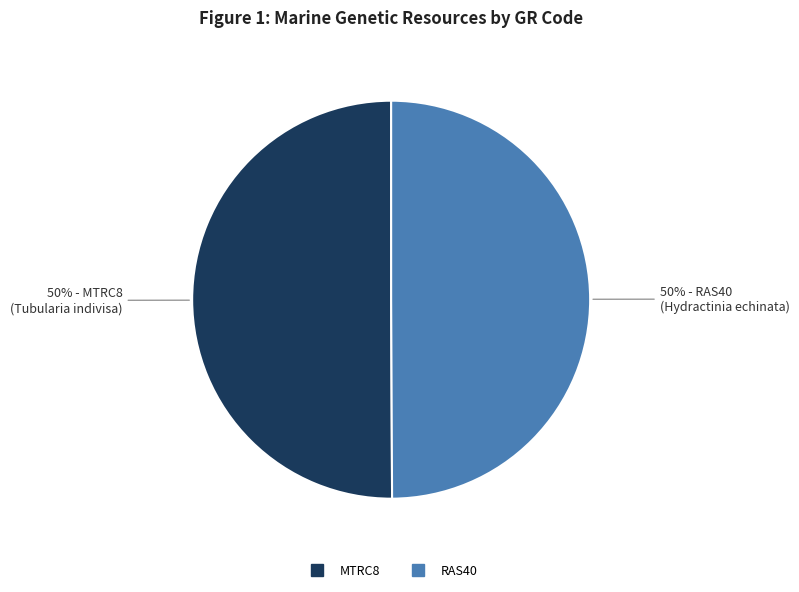

To the nearest percent, what is the average slice percentage?

50%